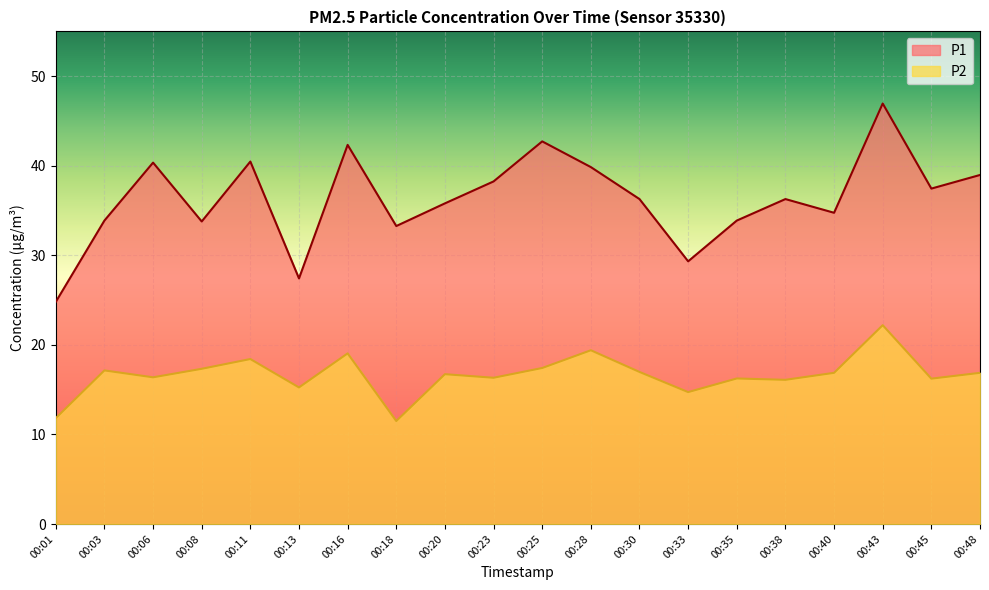

Which series has the largest range (max minus min)?

P1